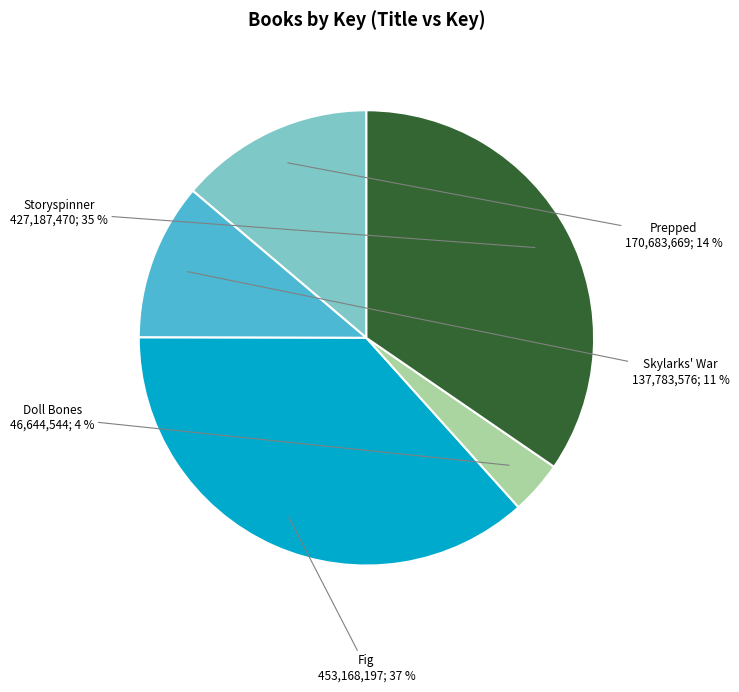

Does any single category account for the majority?

No